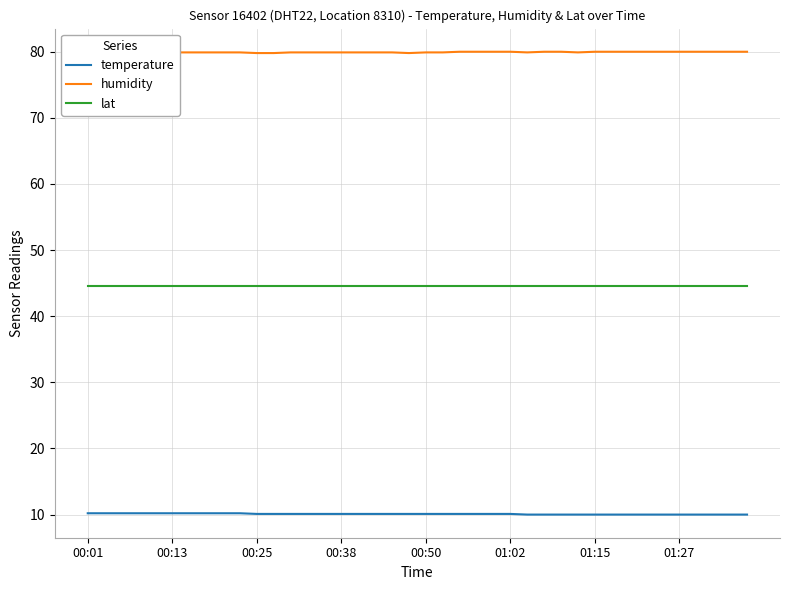

How many categories are shown in the chart?

40